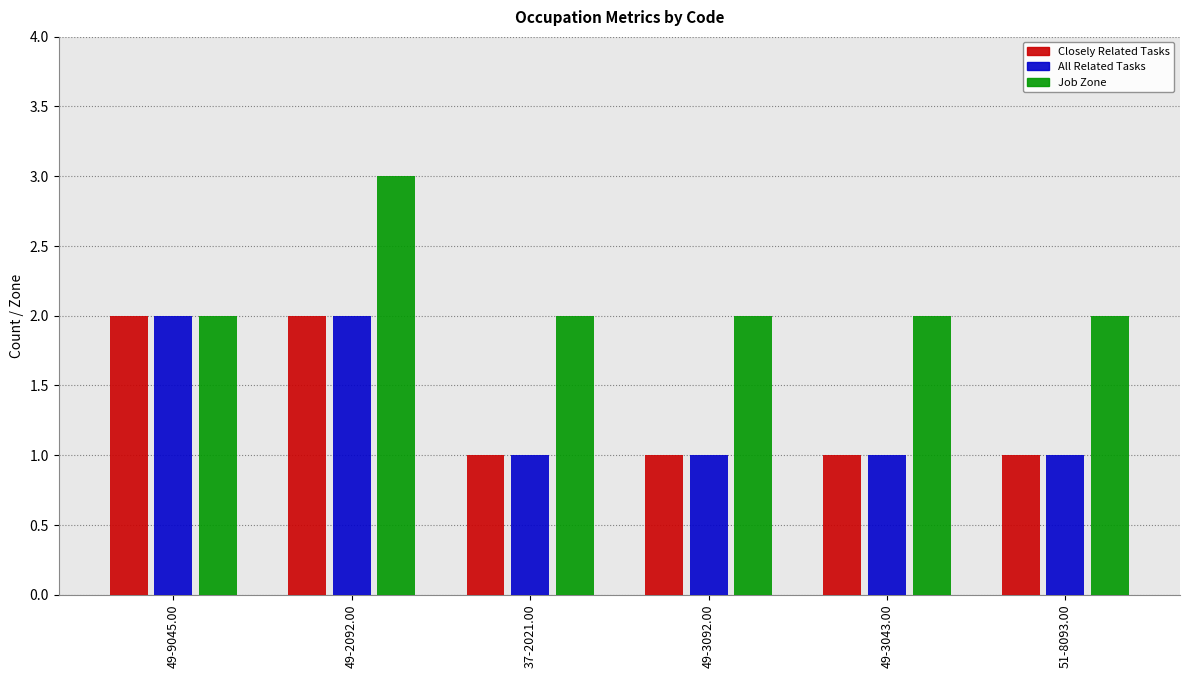

What is the sum of all Closely Related Tasks values?

8